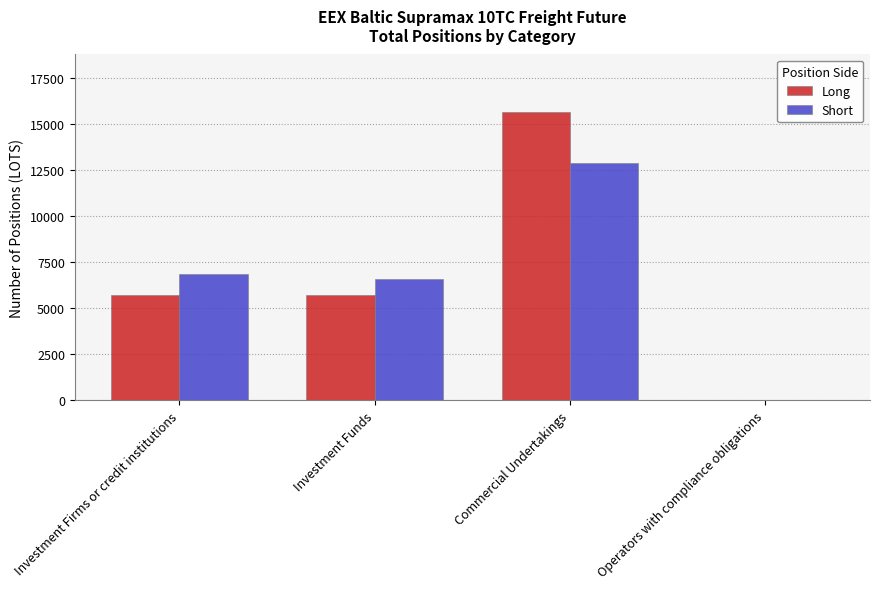

Read the Long value at Commercial Undertakings.

15667.9